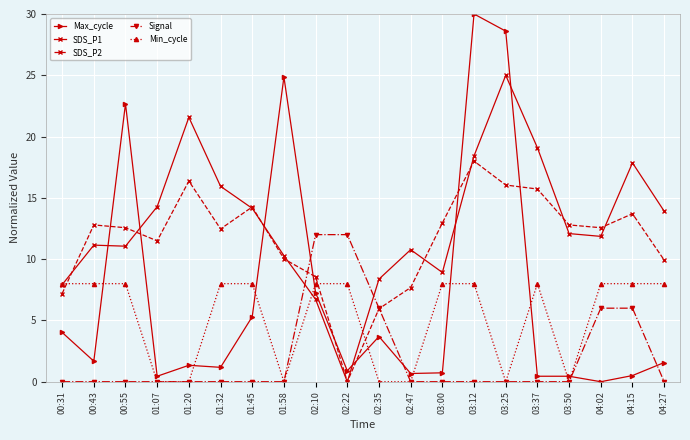

What is the label of the 17th point from the right?

01:07